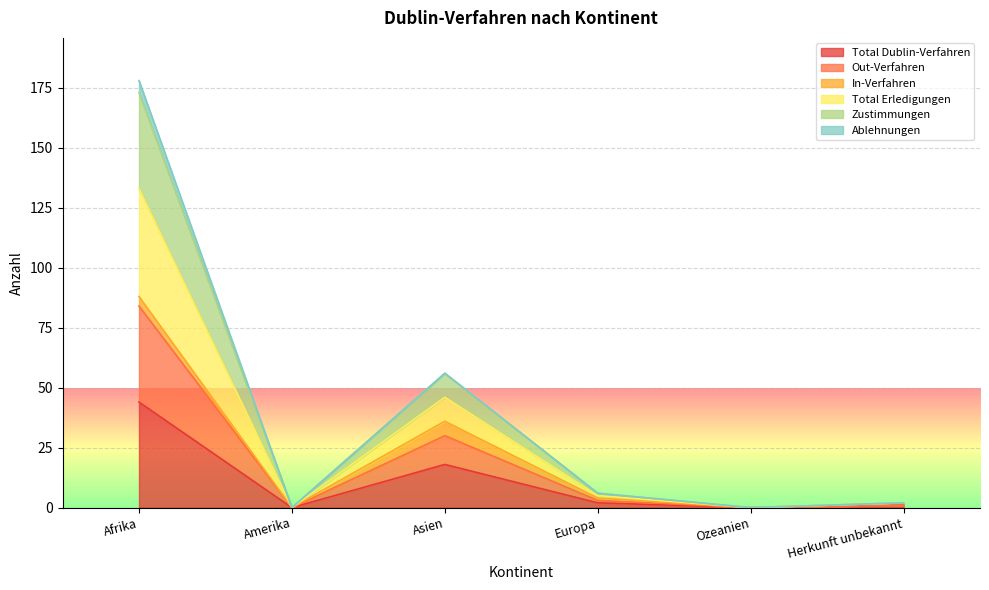

What is the average value of the Total Dublin-Verfahren series?

11